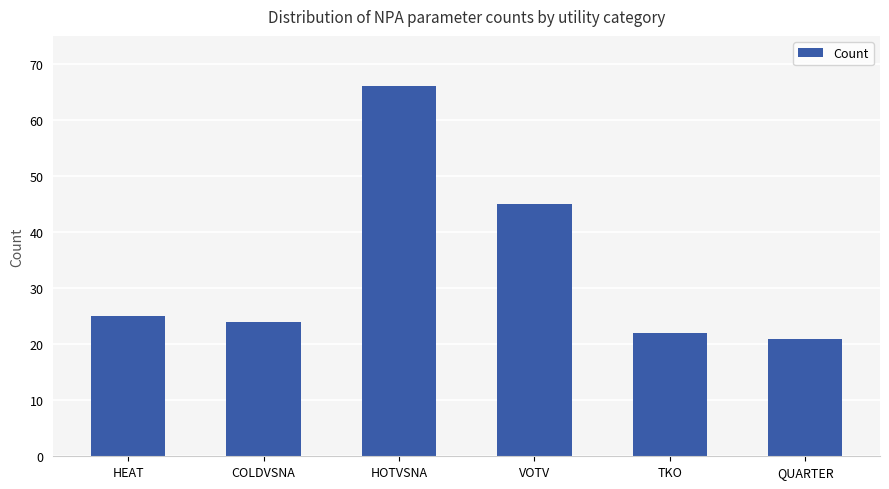

Rank the categories by value from lowest to highest.

QUARTER, TKO, COLDVSNA, HEAT, VOTV, HOTVSNA